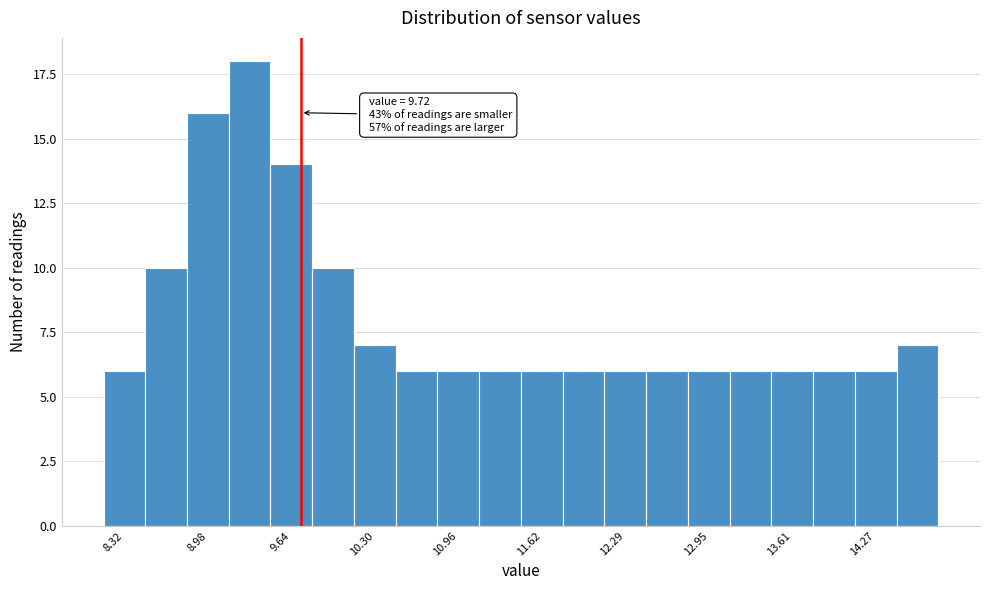

Read against the x-axis, roughly where is the centre of the tallest bar?

9.3